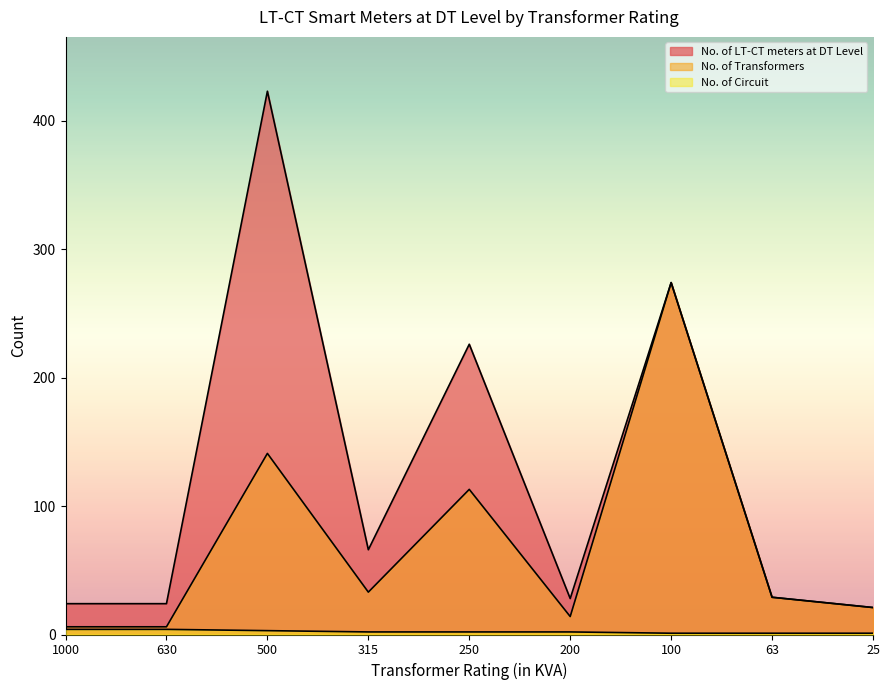

What is the total value across all series at 63?

59